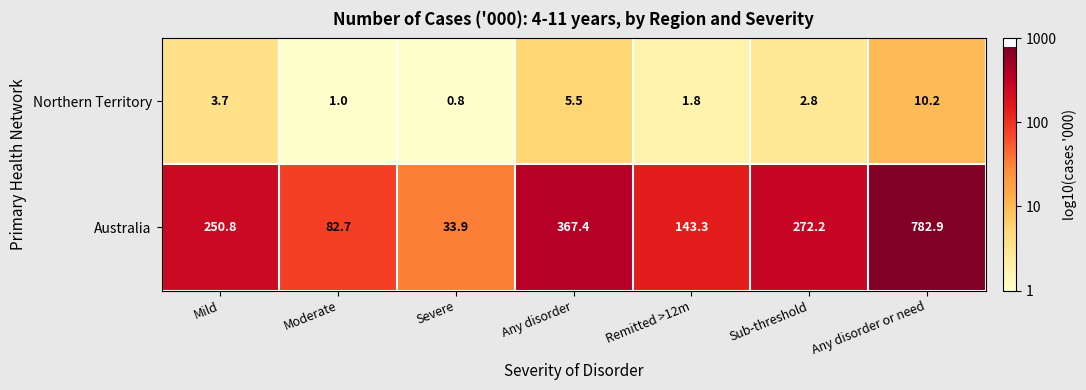

Rank the series by their average value, from highest to lowest.

Australia, Northern Territory